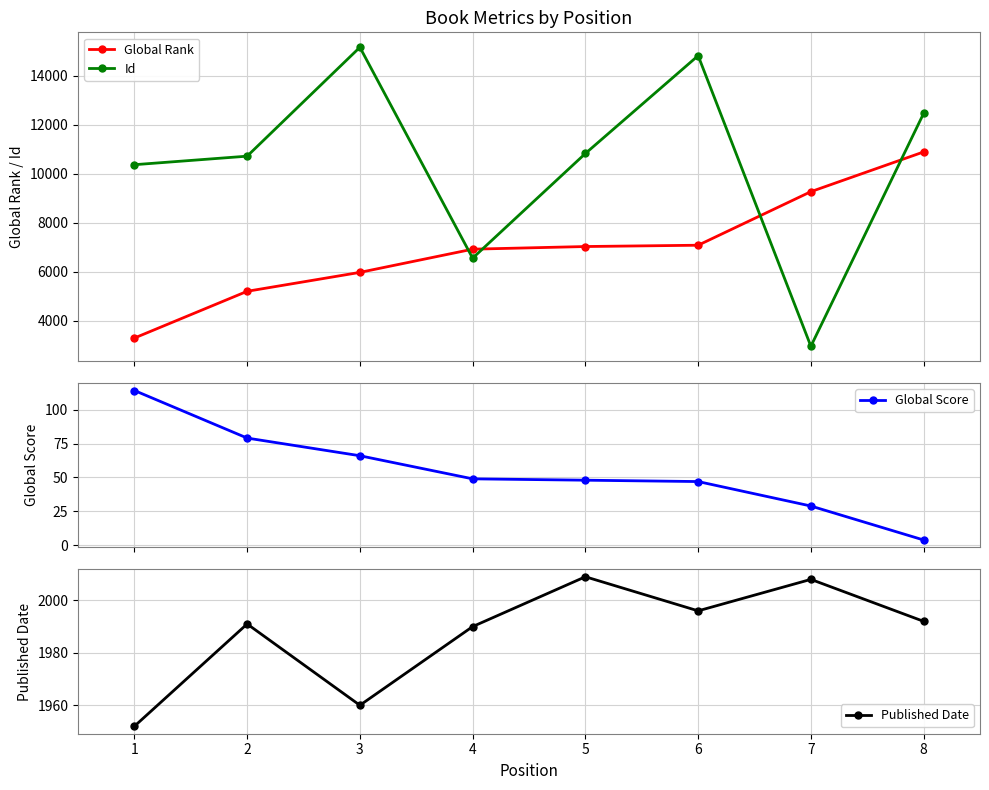

True or false: Global Rank has more than 2 points higher than both neighbors.

False